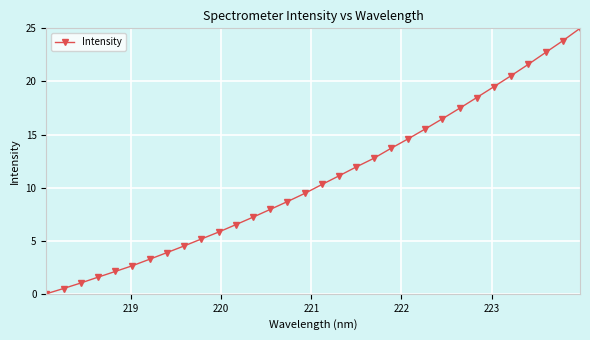

What is the average value?

10.8